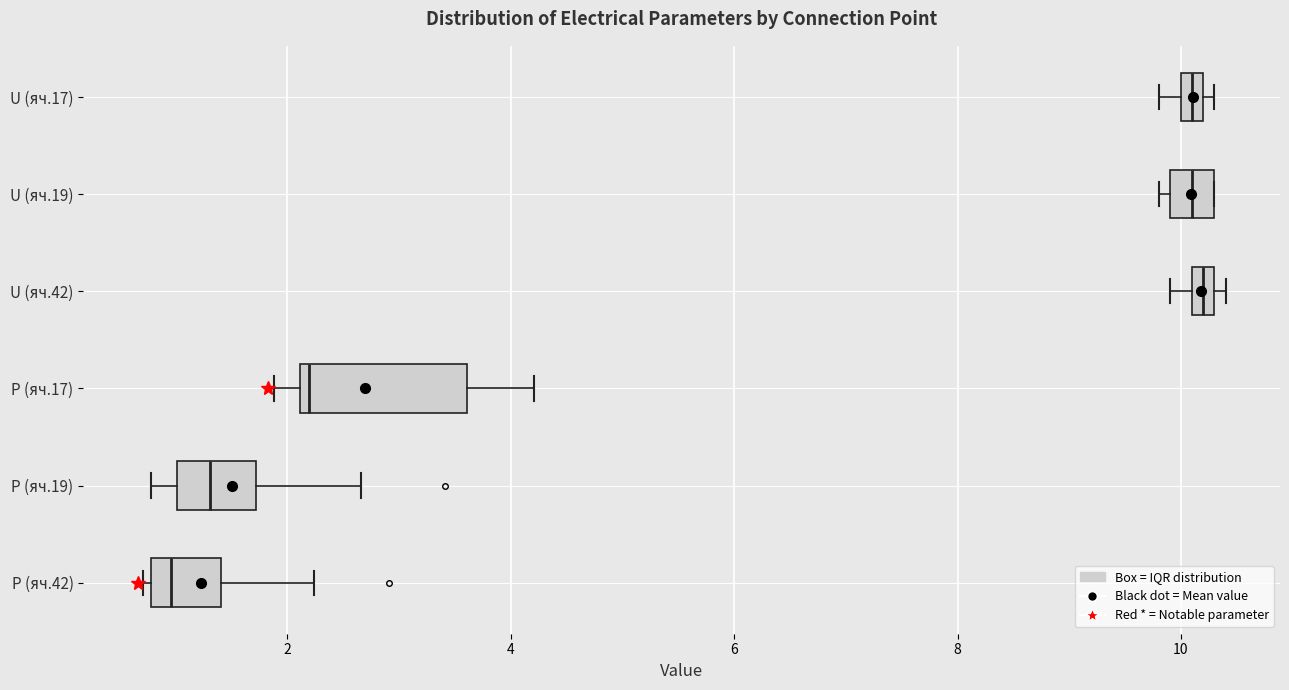

Which box's median line is the furthest to the left?

P (яч.42)